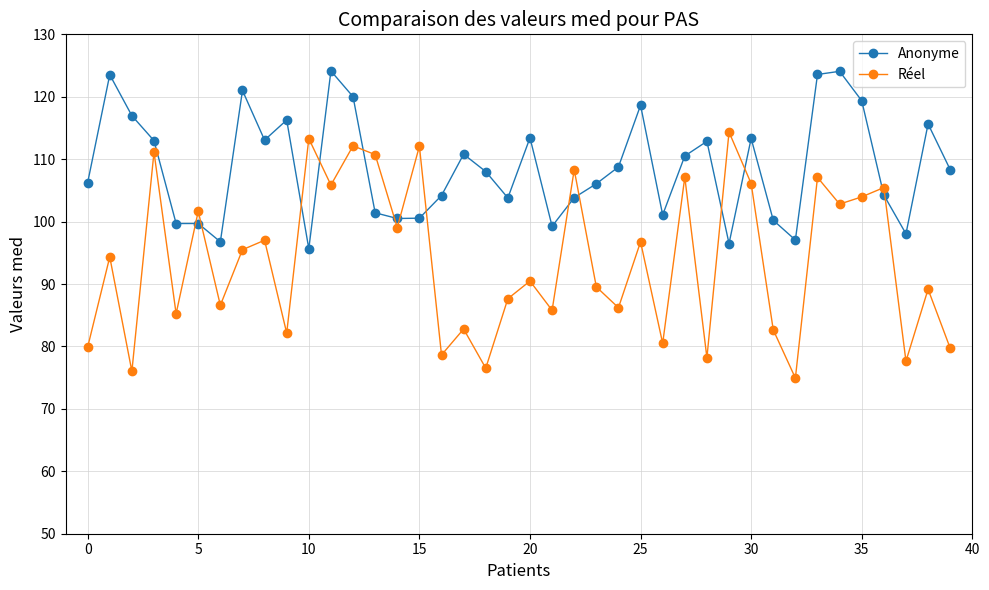

True or false: Réel and Anonyme intersect in this chart.

True